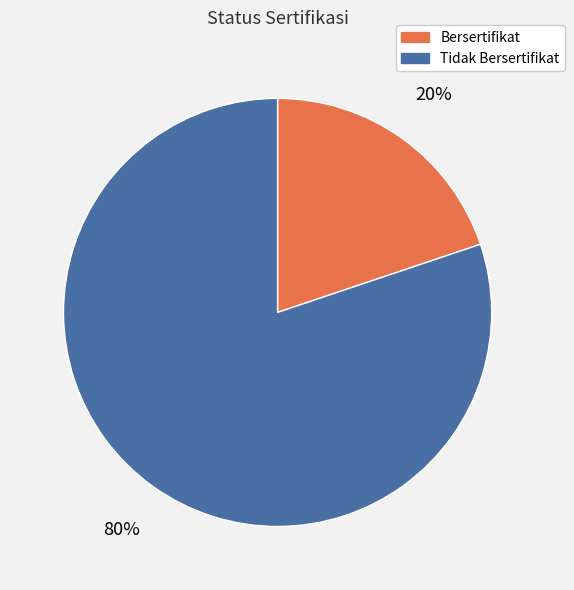

To the nearest percent, what portion does Tidak Bersertifikat represent?

80%